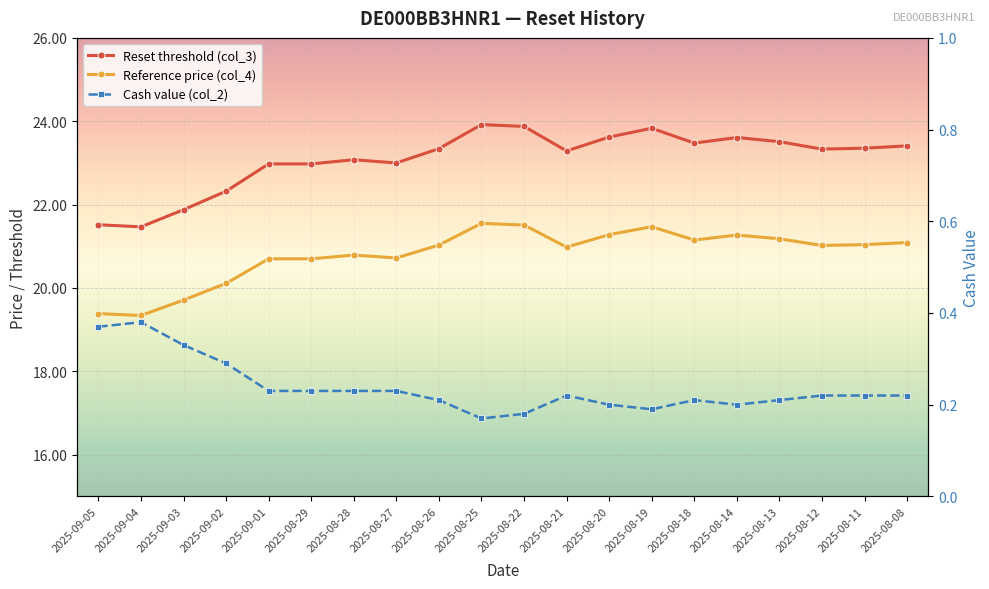

At how many categories does at least one series exceed 16?

20